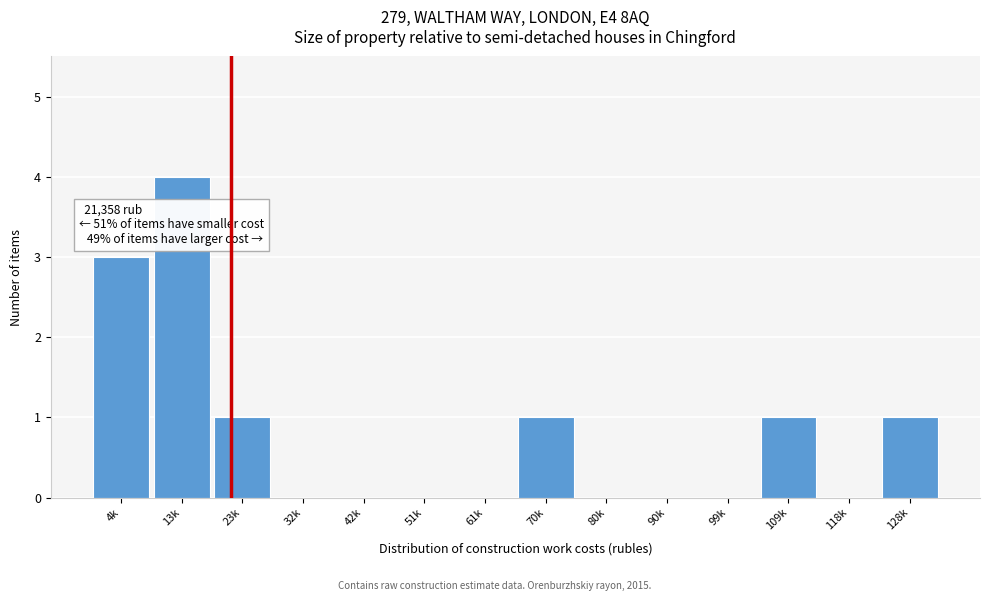

Reading left to right, what are all the values shown in this chart?

4k=3	13k=4	23k=1	32k=0	42k=0	51k=0	61k=0	70k=1	80k=0	90k=0	99k=0	109k=1	118k=0	128k=1